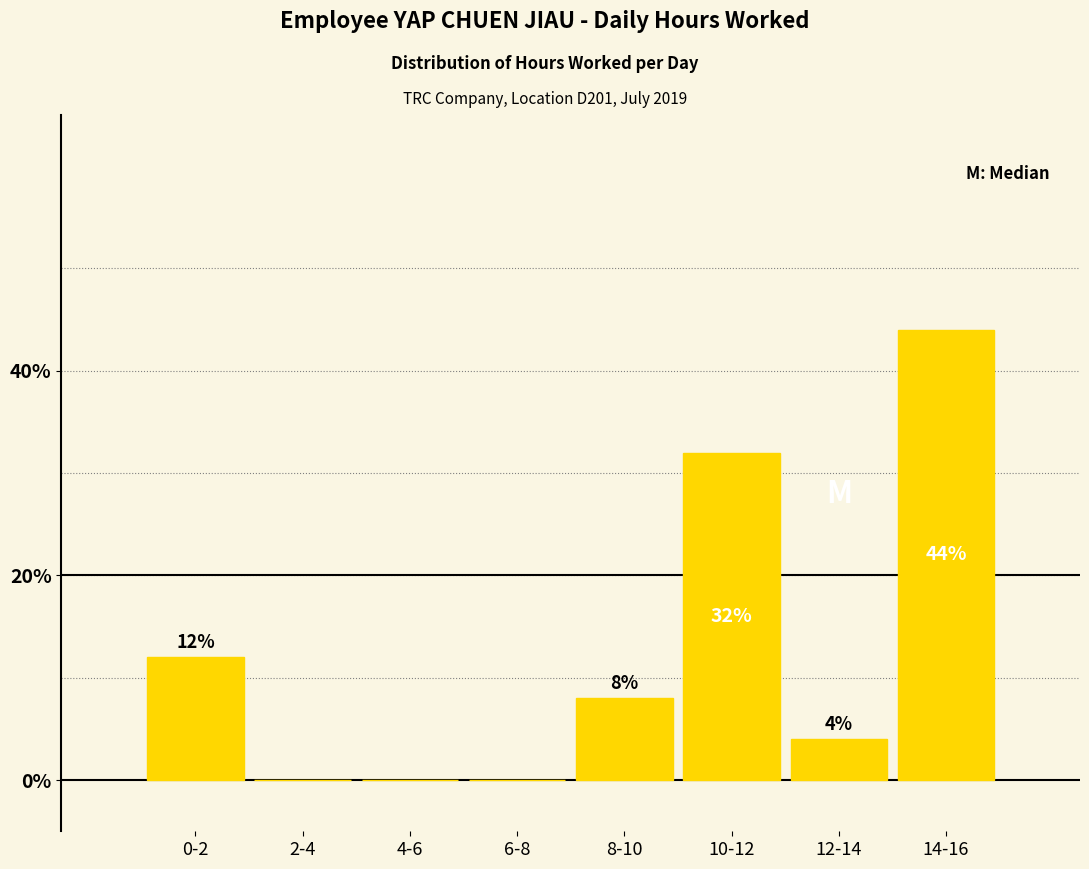

Reading left to right, transcribe all the data shown in this chart.

0-2=12	2-4=0	4-6=0	6-8=0	8-10=8	10-12=32	12-14=4	14-16=44